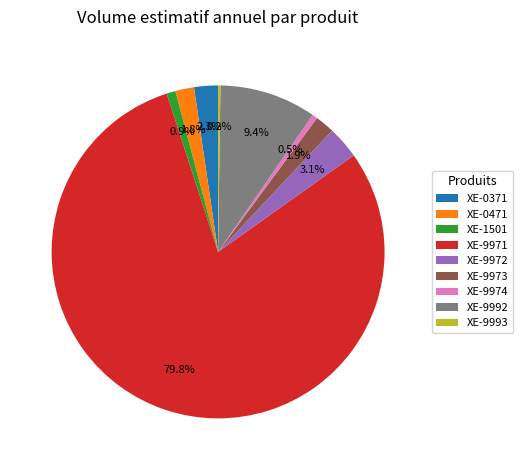

Which category has the biggest portion of the pie?

XE-9971